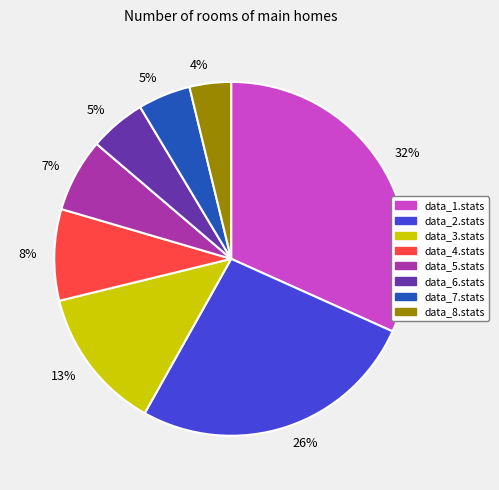

Is there any slice that represents more than half of the pie?

No